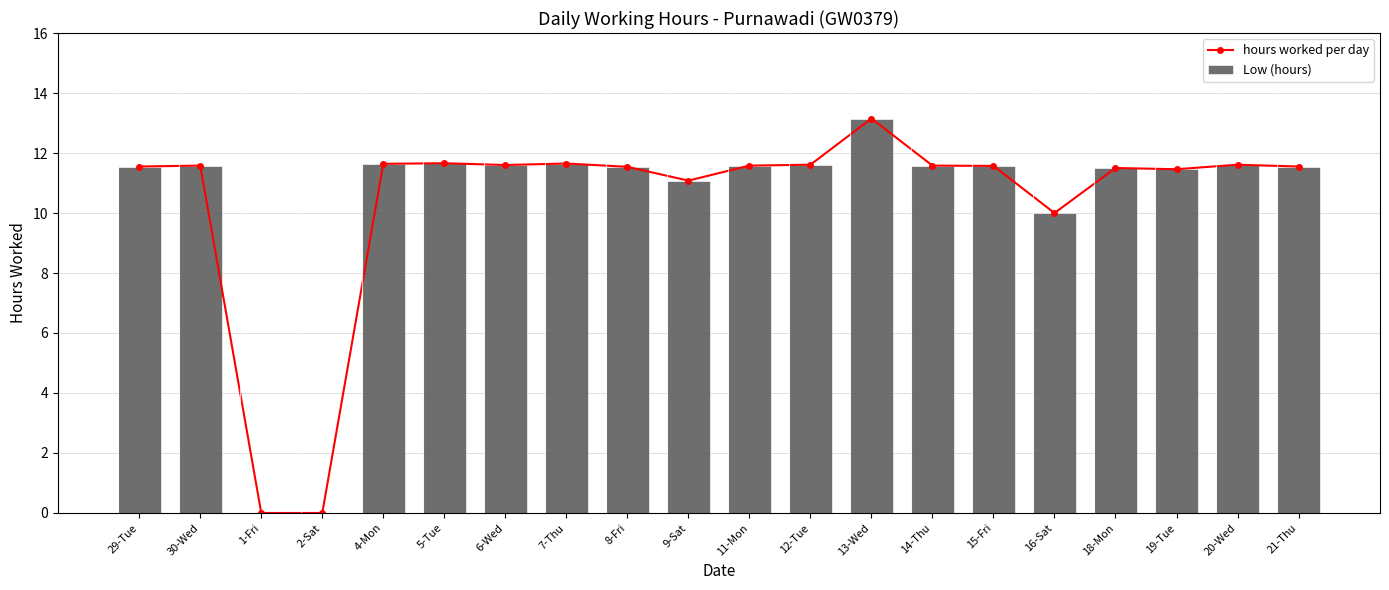

What is the maximum value for hours worked per day?

13.2